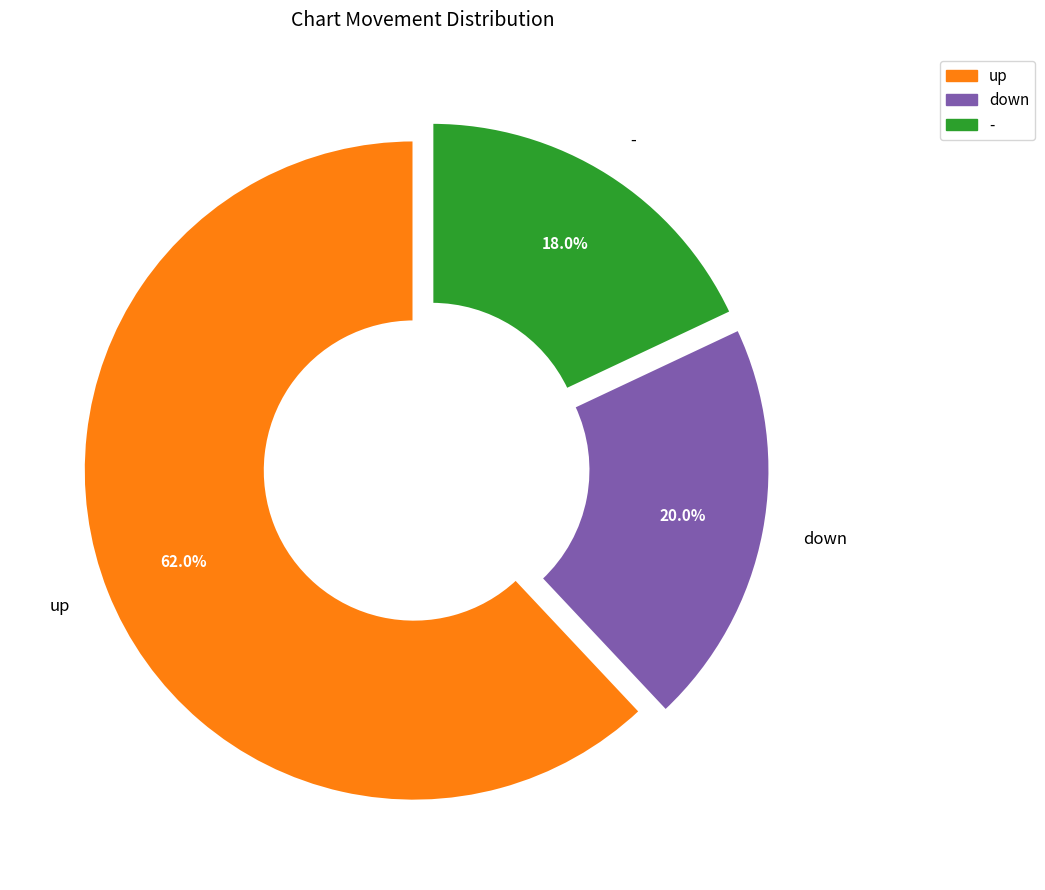

True or false: - accounts for 5% of the total.

False